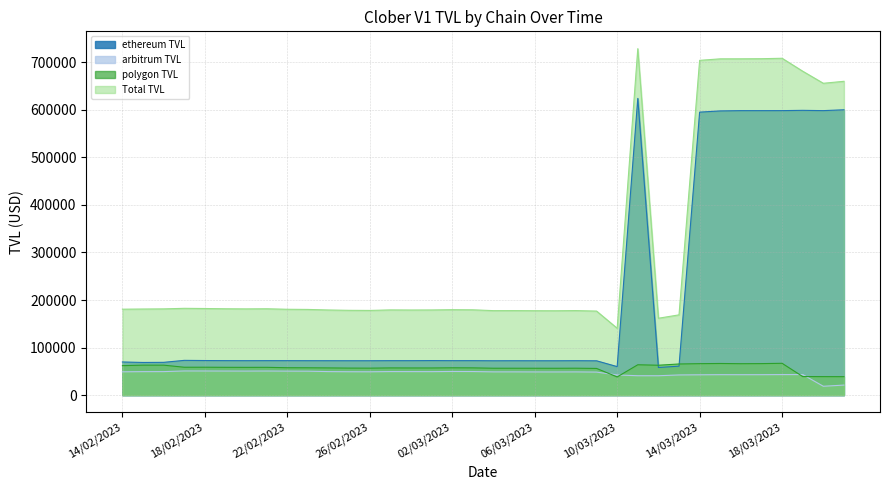

How many values in the Total TVL series exceed 180578?

18